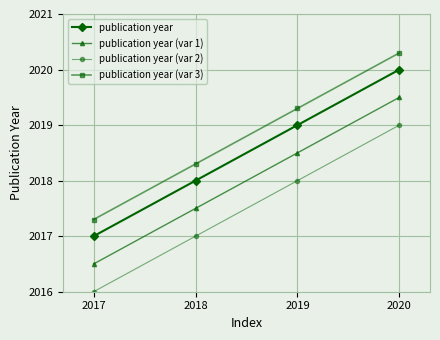

What is the sum of the publication year (var 3) values at 2018 and 2017?

4035.6